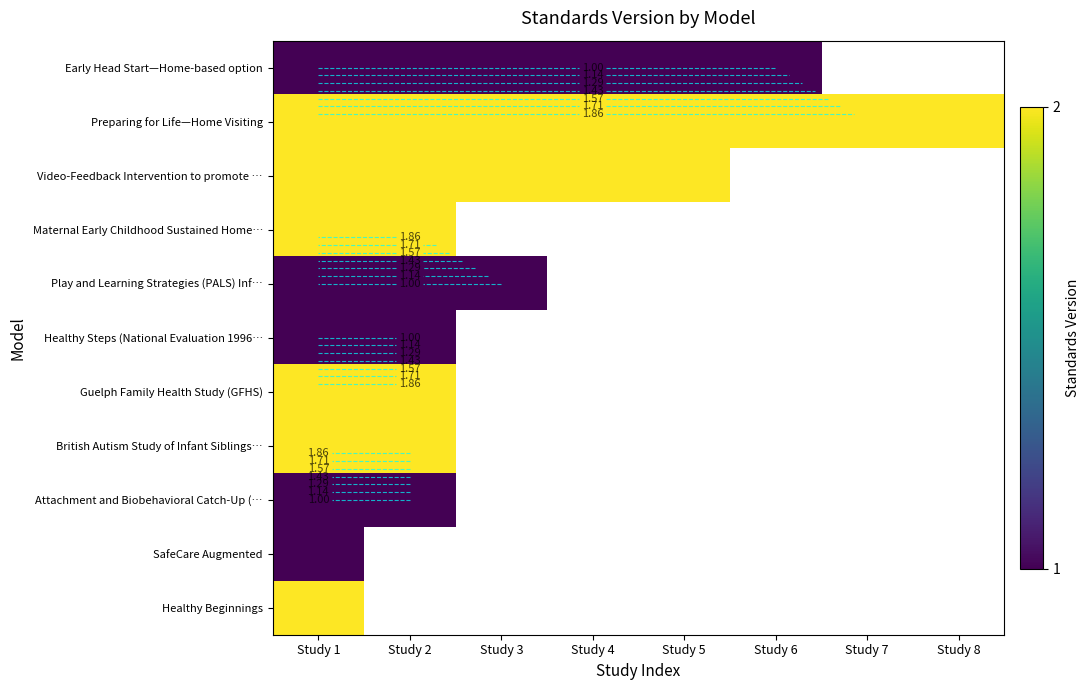

True or false: Healthy Beginnings has a value of -1 at Study 3.

False